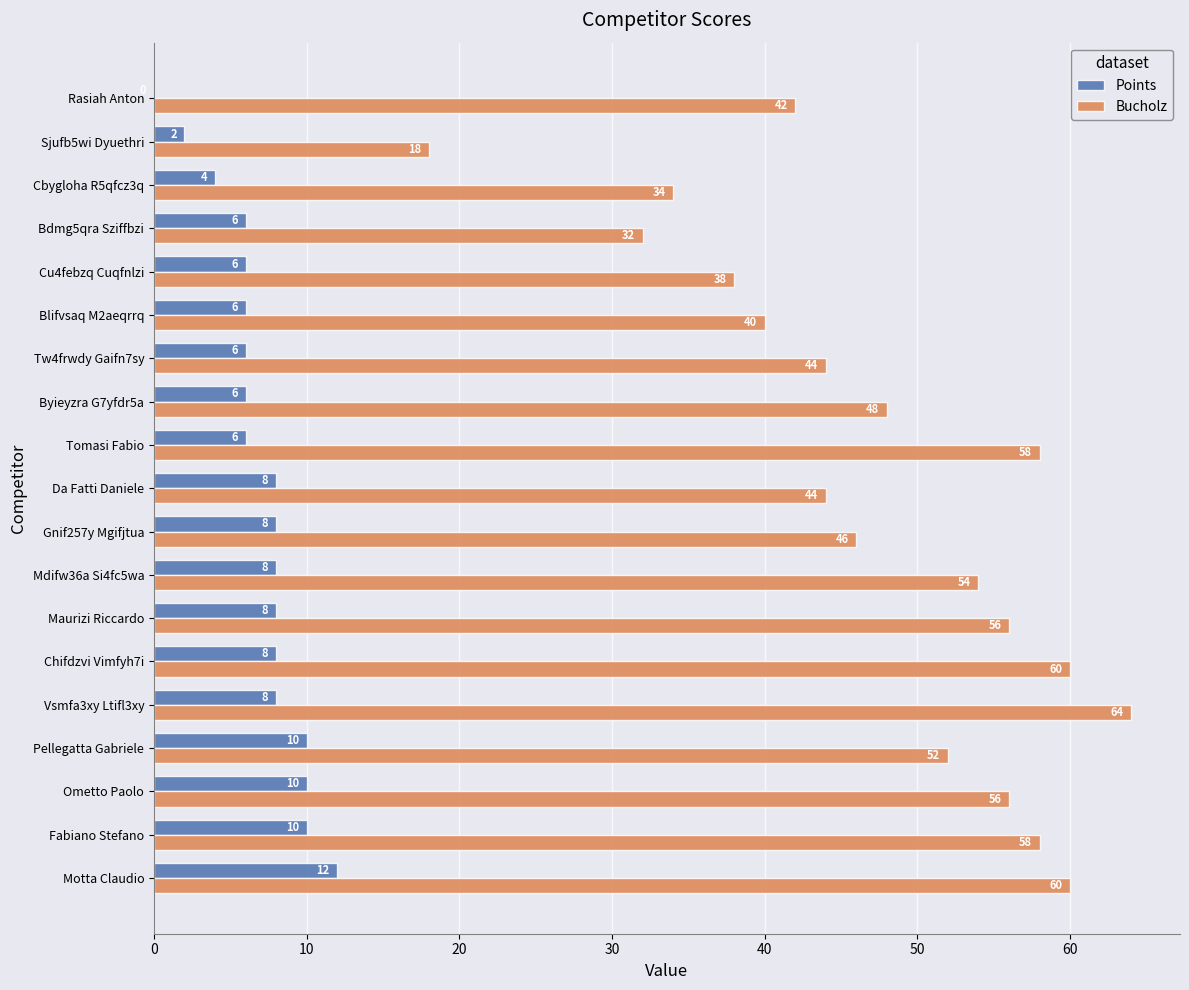

Which series has the widest spread of values?

Bucholz